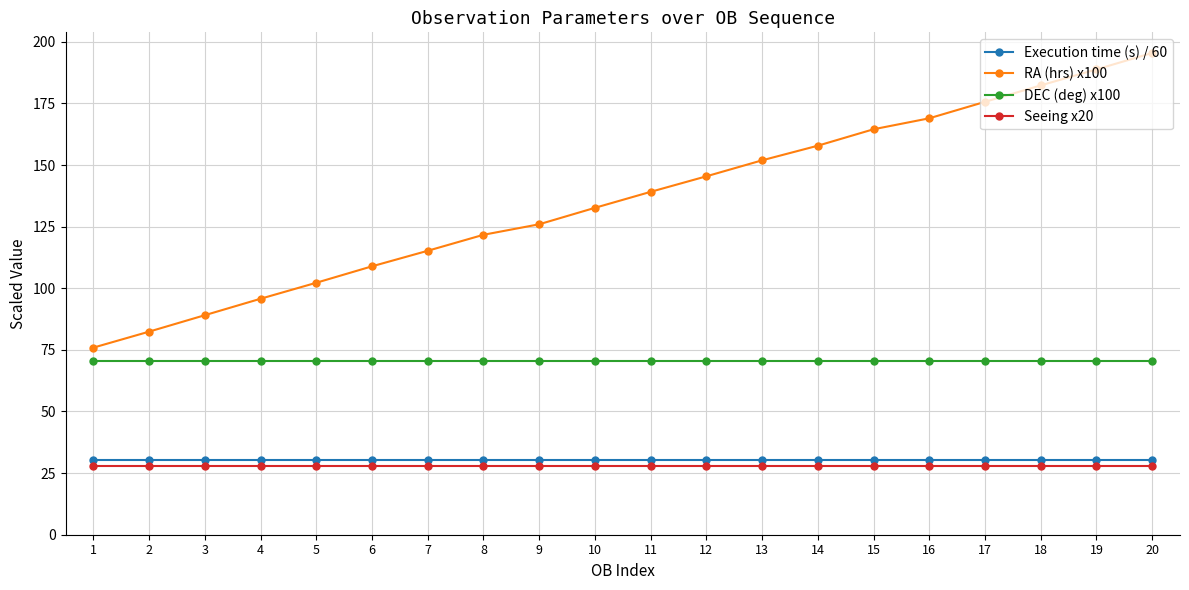

What is the sum of all Execution time (s) / 60 values?

609.7